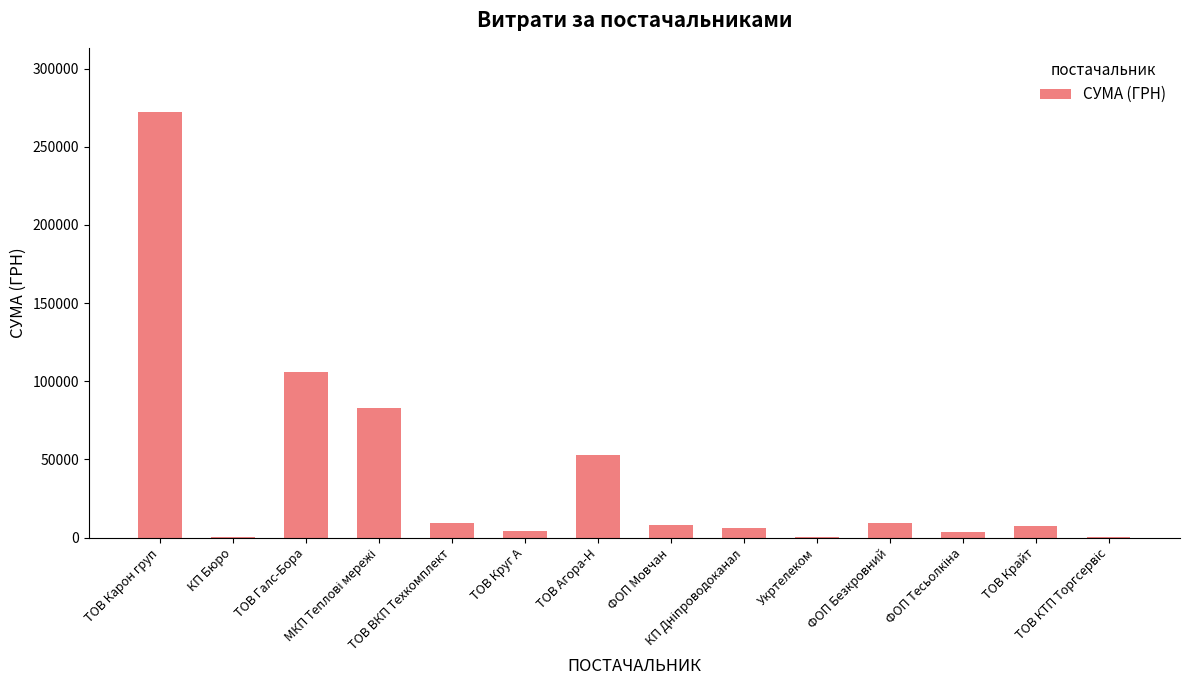

What is the maximum value shown in the chart?

272422.2